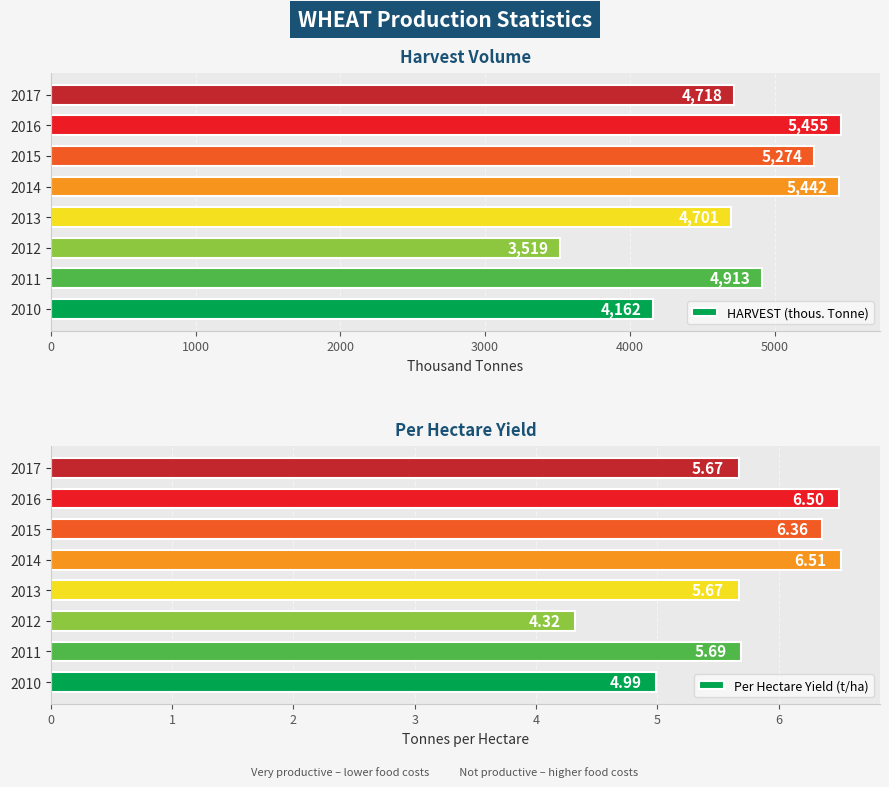

What is the minimum value for HARVEST (thous. Tonne)?

3518.9